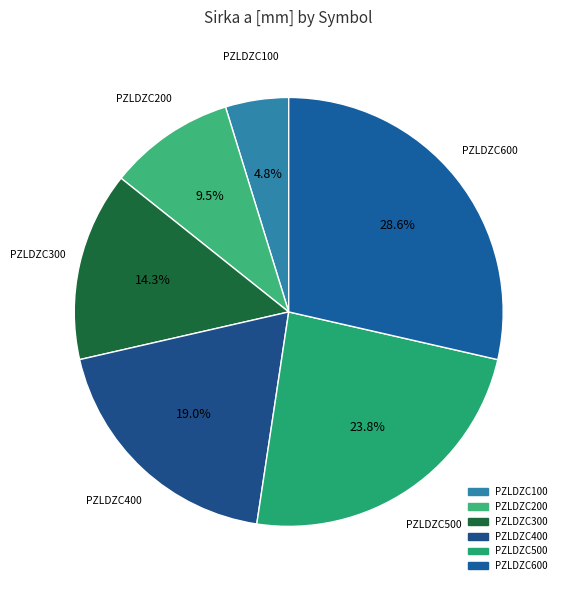

How many segments does this pie chart have?

6